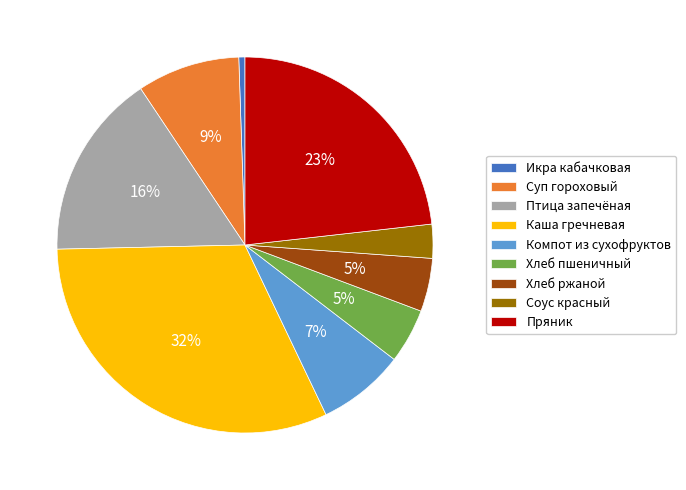

True or false: Компот из сухофруктов accounts for 7% of the total.

True